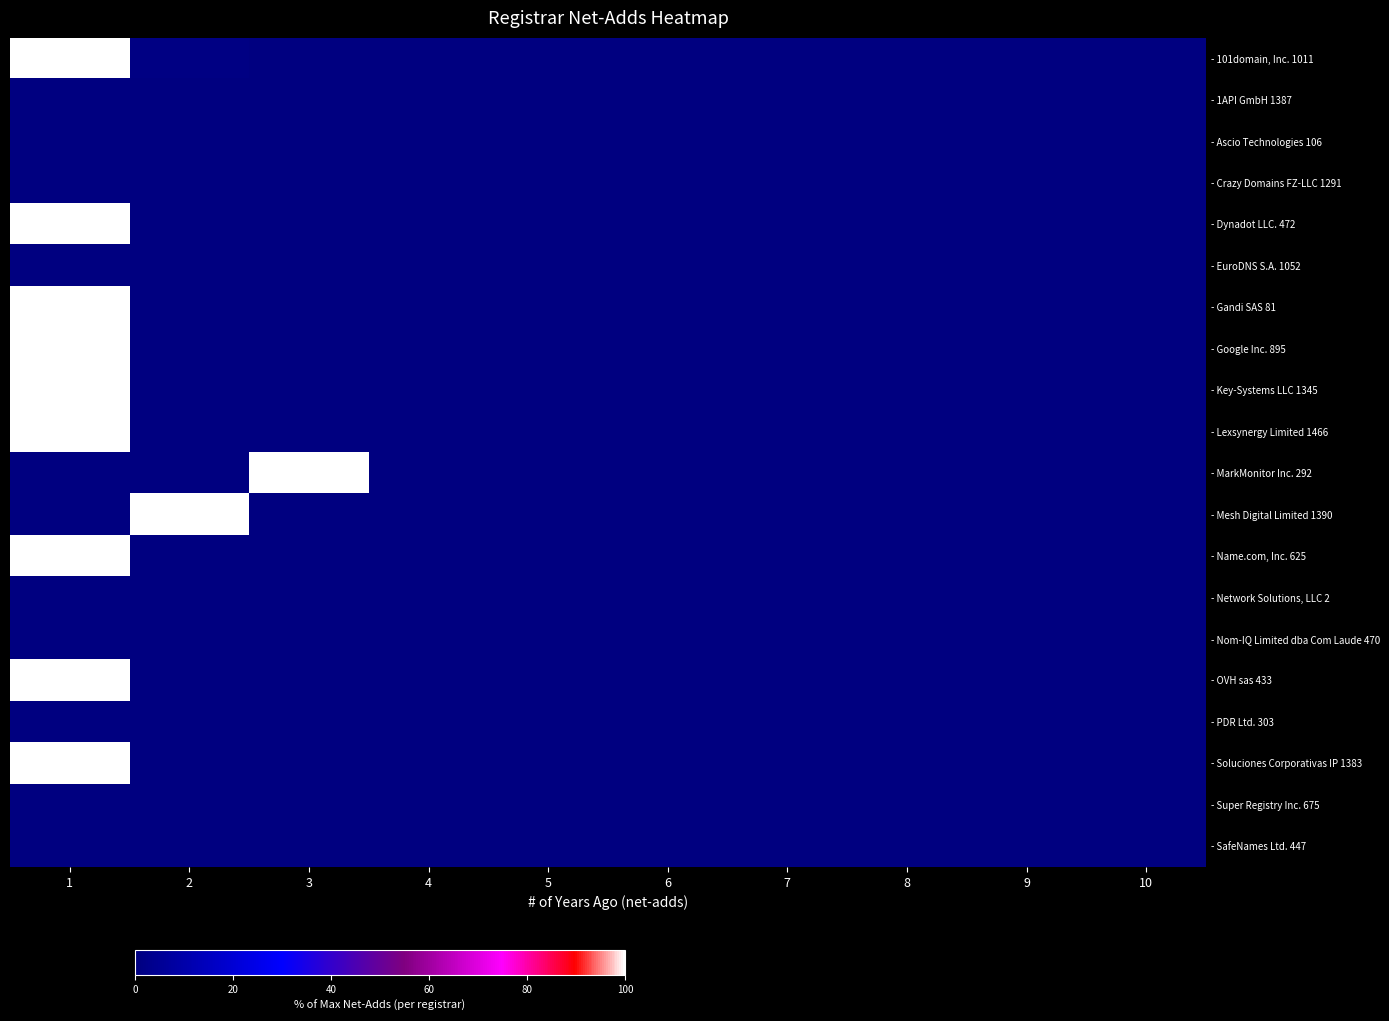

Rank the series by their maximum value, from lowest to highest.

- 1API GmbH 1387, - Ascio Technologies 106, - Crazy Domains FZ-LLC 1291, - EuroDNS S.A. 1052, - Network Solutions, LLC 2, - Nom-IQ Limited dba Com Laude 470, - PDR Ltd. 303, - Super Registry Inc. 675, - SafeNames Ltd. 447, - 101domain, Inc. 1011, - Dynadot LLC. 472, - Gandi SAS 81, - Google Inc. 895, - Key-Systems LLC 1345, - Lexsynergy Limited 1466, - MarkMonitor Inc. 292, - Mesh Digital Limited 1390, - Name.com, Inc. 625, - OVH sas 433, - Soluciones Corporativas IP 1383